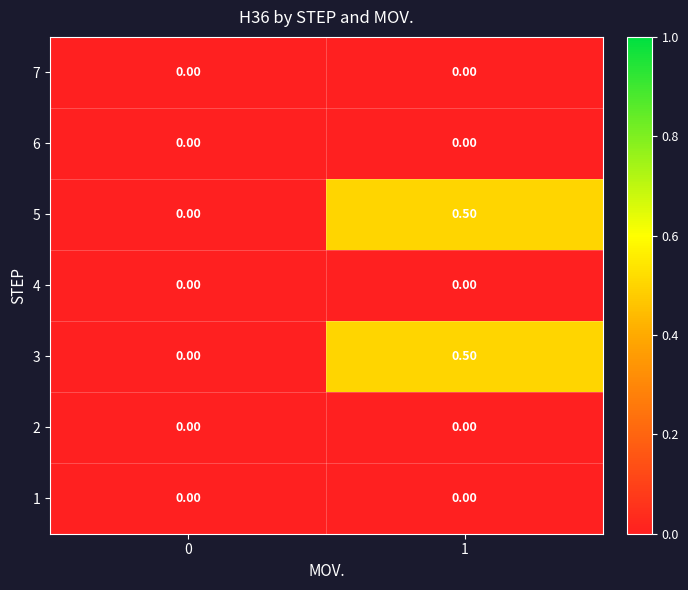

What is the sum of all 5 values?

0.5